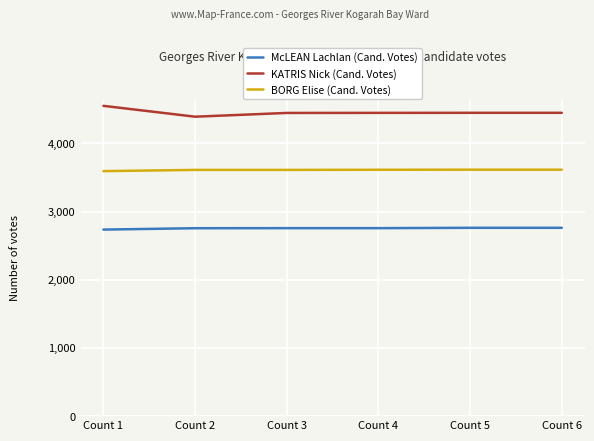

Is it true that McLEAN Lachlan (Cand. Votes) equals 3940 at Count 3?

False